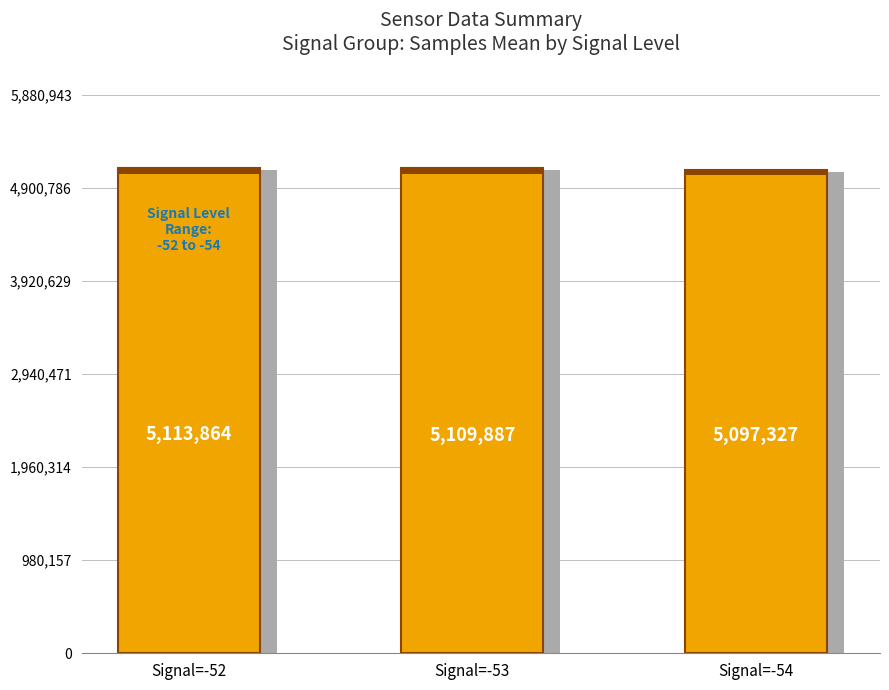

List the labels in order of value, smallest first.

Signal=-54, Signal=-53, Signal=-52